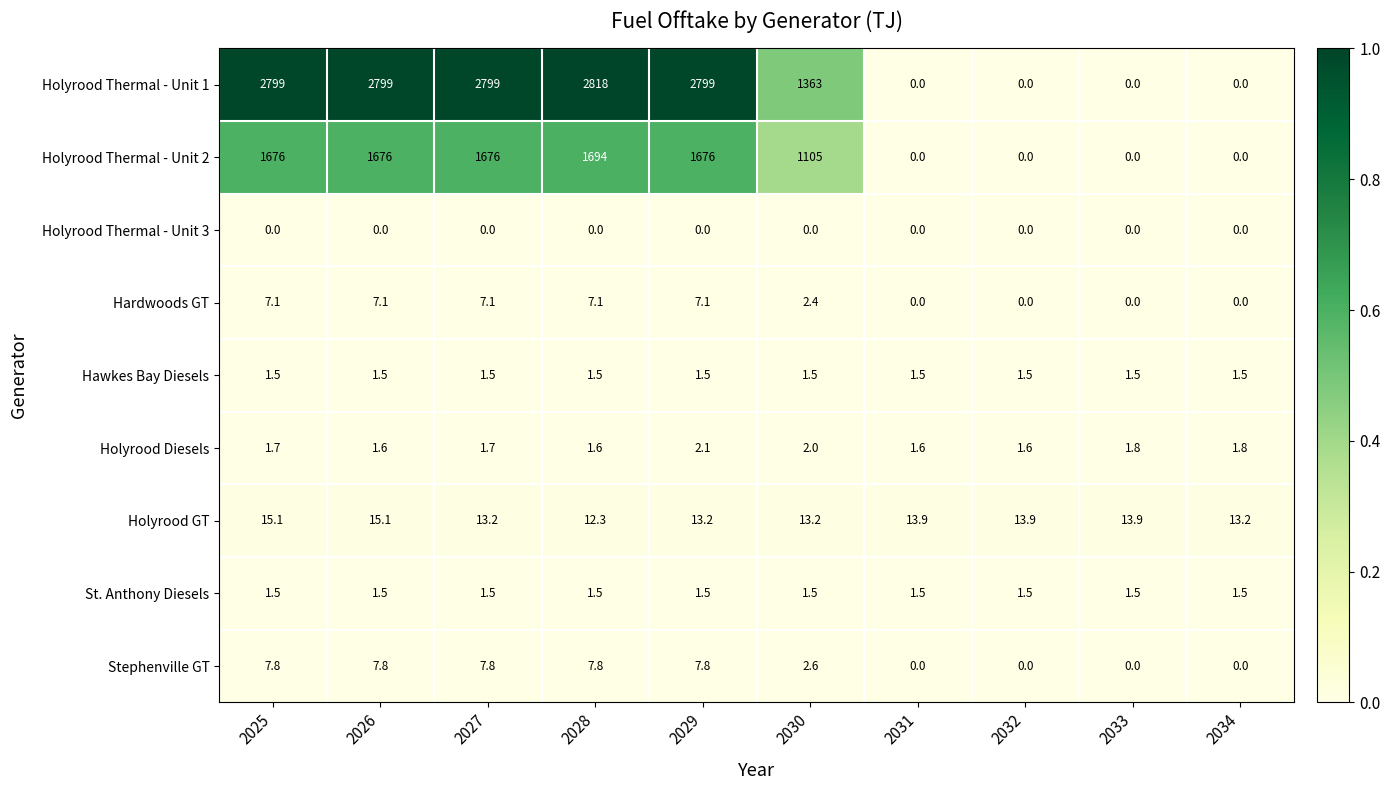

Which series has the widest spread of values?

Holyrood Thermal - Unit 1